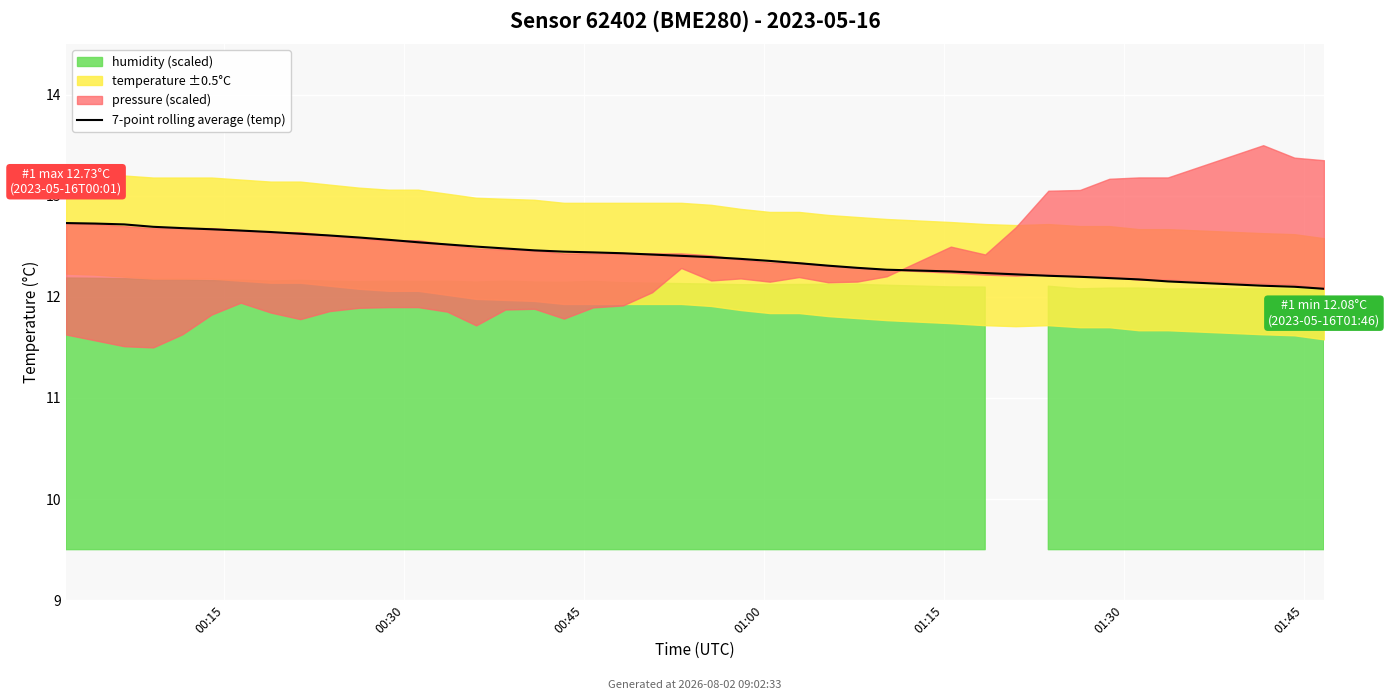

What is the label of the 9th point from the right?

31